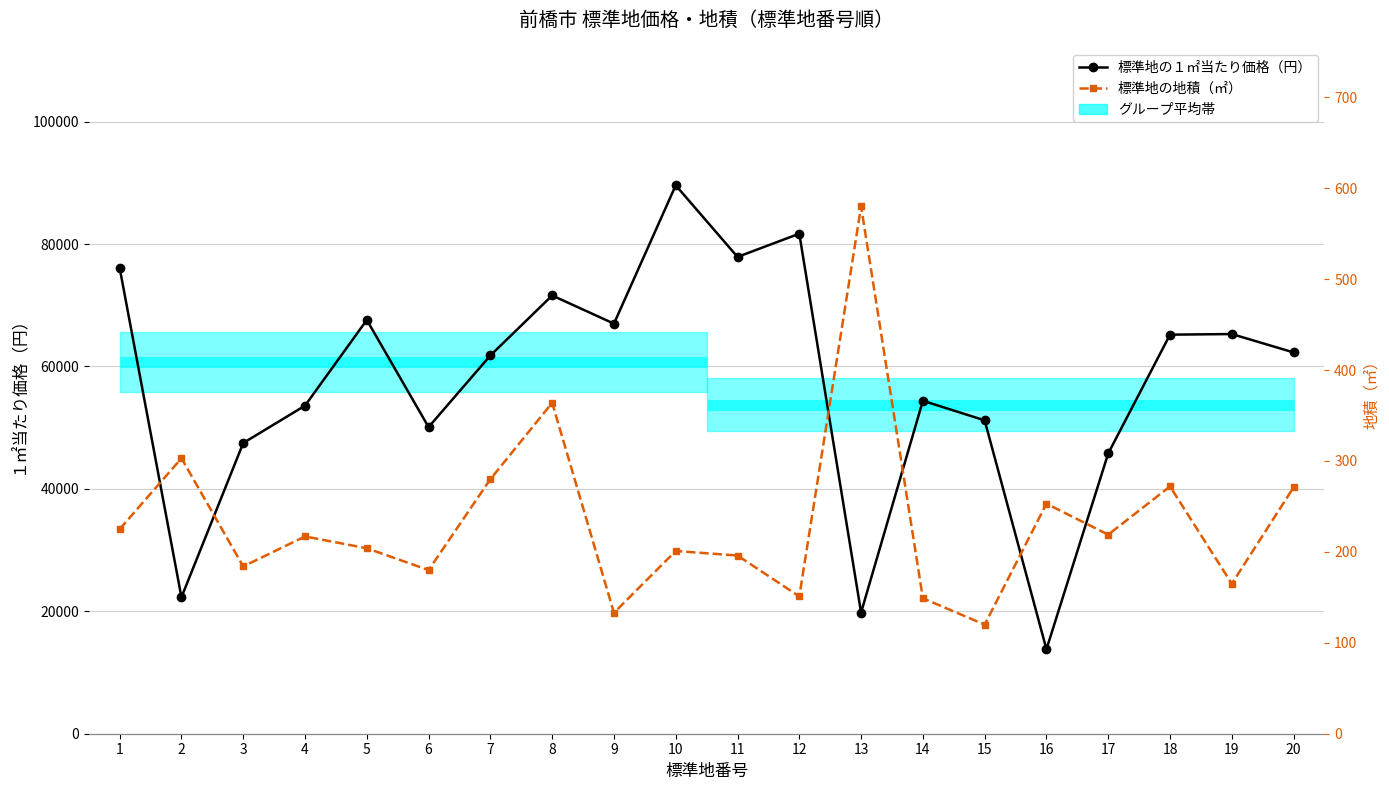

At which category does the chart reach its peak across all series?

10